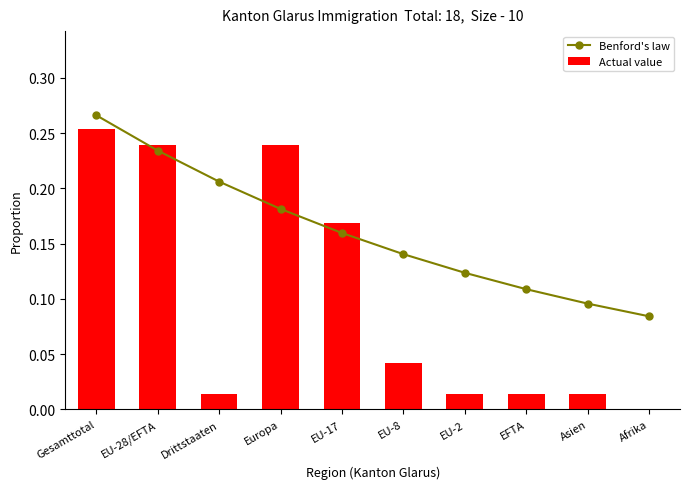

Reading left to right, list all the values displayed in this chart.

Benford's law: 0.3	0.2	0.2	0.2	0.2	0.1	0.1	0.1	0.1	0.1
Actual value: 0.3	0.2	0.0	0.2	0.2	0.0	0.0	0.0	0.0	0.0